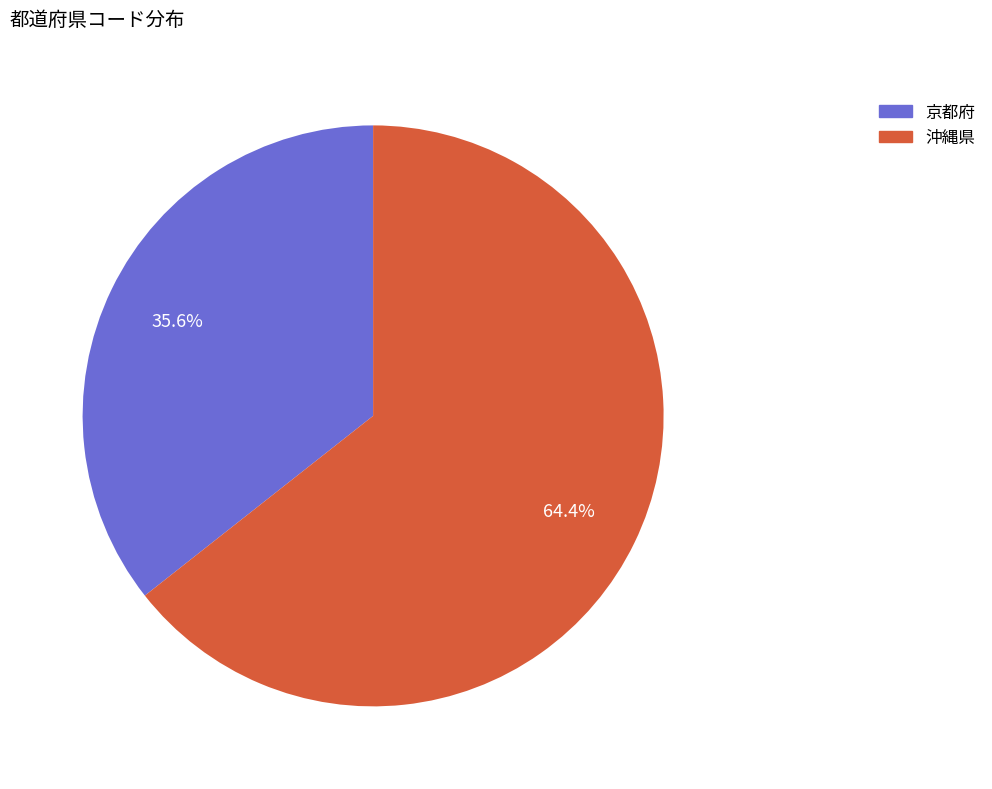

Is there any slice that represents more than half of the pie?

Yes